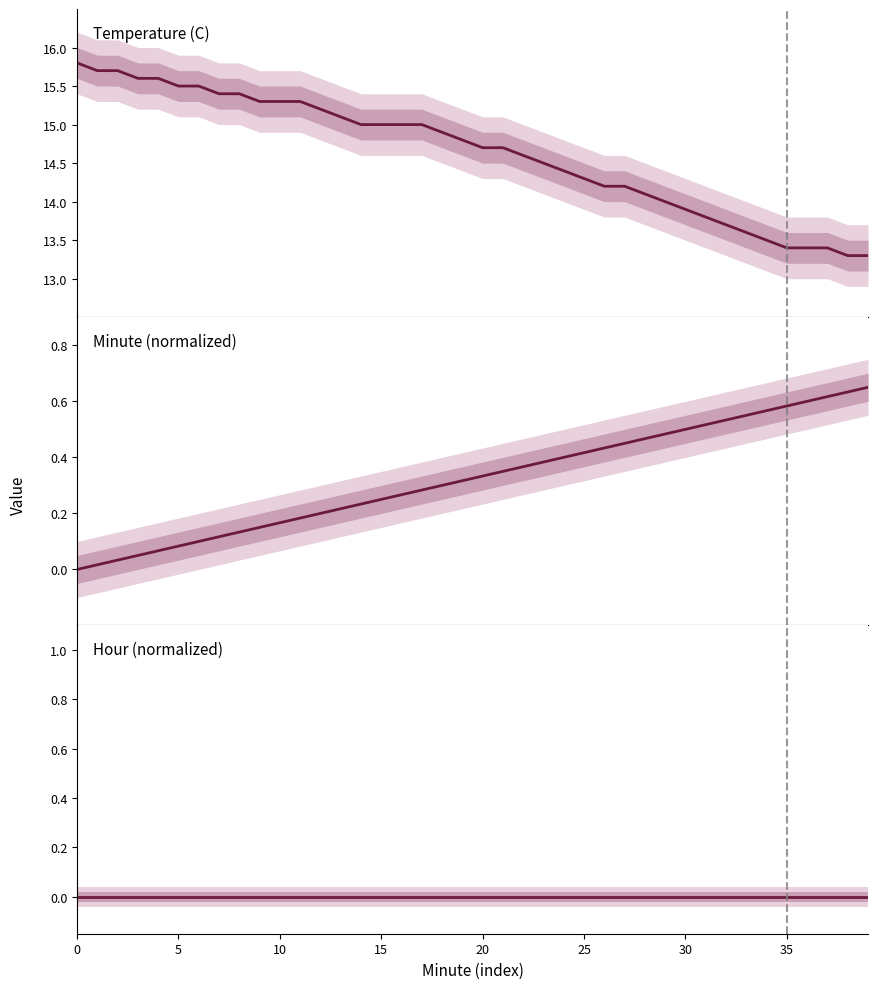

Reading left to right, list all the values displayed in this chart.

Temperature (C): 15.8	15.7	15.7	15.6	15.6	15.5	15.5	15.4	15.4	15.3	15.3	15.3	15.2	15.1	15.0	15.0	15.0	15.0	14.9	14.8	14.7	14.7	14.6	14.5	14.4	14.3	14.2	14.2	14.1	14.0	13.9	13.8	13.7	13.6	13.5	13.4	13.4	13.4	13.3	13.3
Minute: 0.0	0.0	0.0	0.1	0.1	0.1	0.1	0.1	0.1	0.1	0.2	0.2	0.2	0.2	0.2	0.2	0.3	0.3	0.3	0.3	0.3	0.3	0.4	0.4	0.4	0.4	0.4	0.5	0.5	0.5	0.5	0.5	0.5	0.6	0.6	0.6	0.6	0.6	0.6	0.7
Hour: 0.0	0.0	0.0	0.0	0.0	0.0	0.0	0.0	0.0	0.0	0.0	0.0	0.0	0.0	0.0	0.0	0.0	0.0	0.0	0.0	0.0	0.0	0.0	0.0	0.0	0.0	0.0	0.0	0.0	0.0	0.0	0.0	0.0	0.0	0.0	0.0	0.0	0.0	0.0	0.0